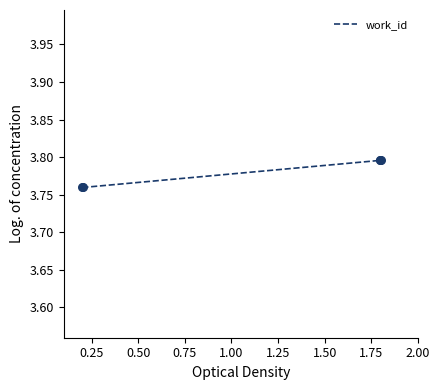

How many values are between 3 and 4?

5